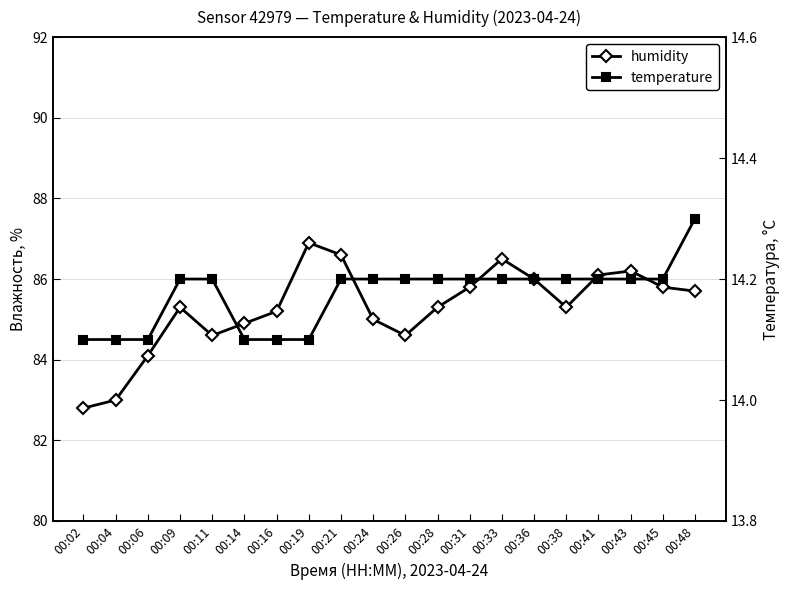

What is the value of the humidity point at the 13th from the left?

85.8